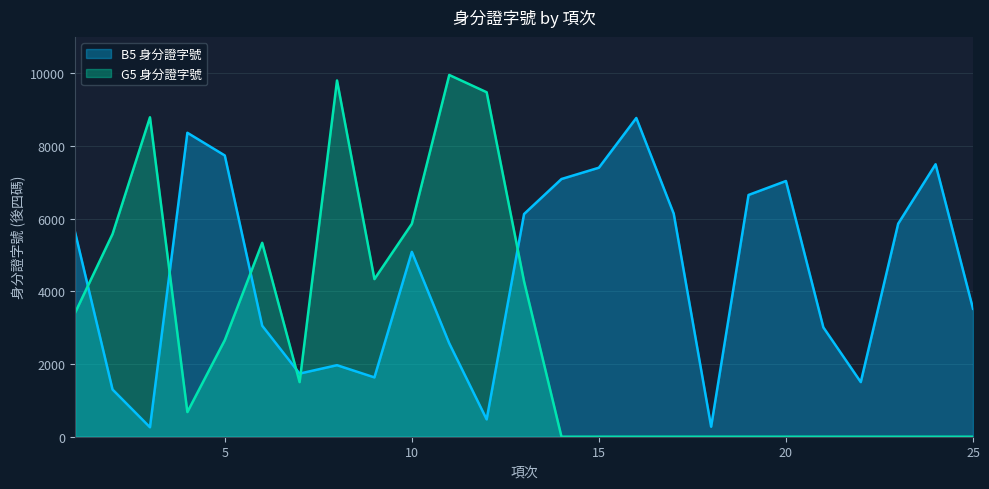

Reading left to right, list all the values displayed in this chart.

B5 身分證字號: 1=5619	2=1299	3=260	4=8362	5=7738	6=3053	7=1737	8=1968	9=1632	10=5086	11=2569	12=477	13=6127	14=7090	15=7401	16=8769	17=6138	18=276	19=6651	20=7035	21=3008	22=1503	23=5861	24=7496	25=3521
G5 身分證字號: 1=3412	2=5577	3=8788	4=678	5=2657	6=5335	7=1502	8=9801	9=4336	10=5857	11=9952	12=9477	13=4271	14=0	15=0	16=0	17=0	18=0	19=0	20=0	21=0	22=0	23=0	24=0	25=0